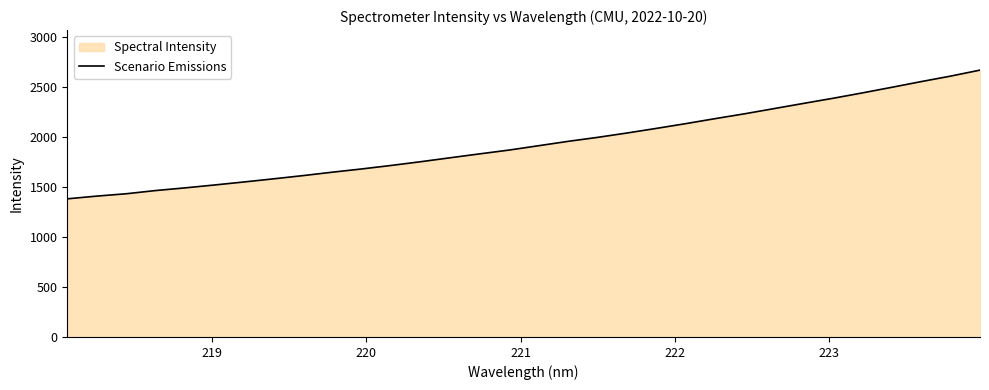

What is the minimum value shown in the chart?

1379.4